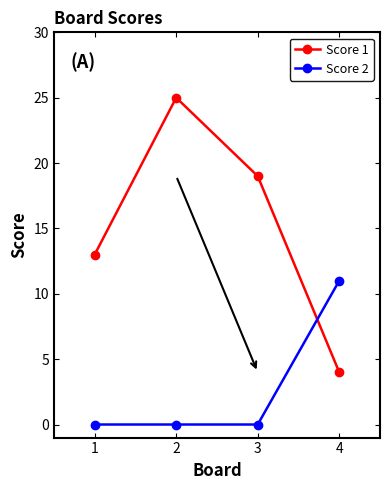

Count the Score 1 values in the range 13 to 25.

3